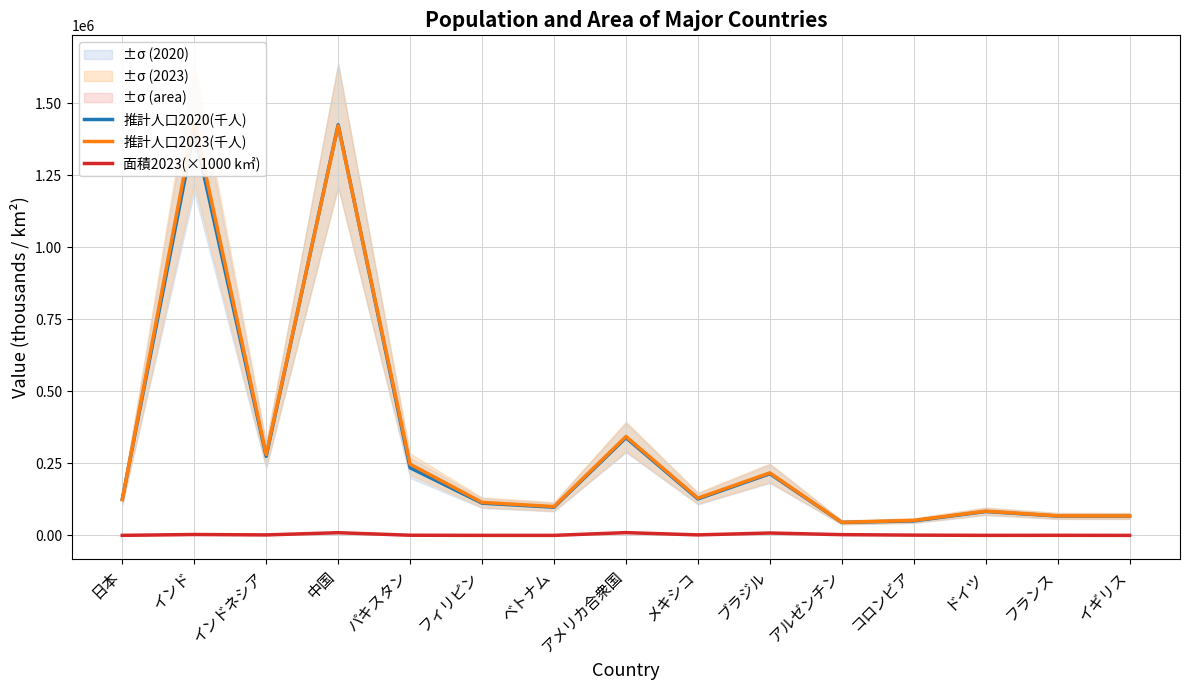

The 推計人口2020(千人) series shows 291470.1 at ブラジル. True or false?

False